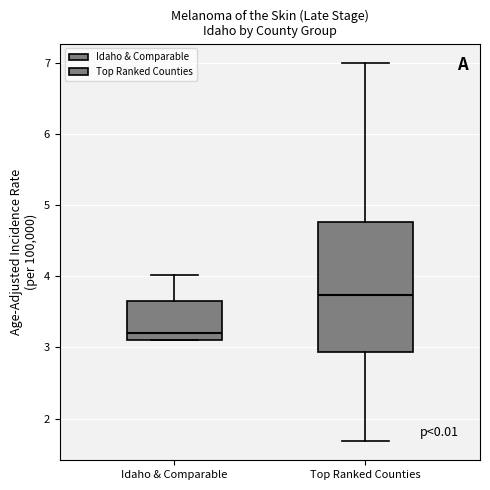

Reading left to right, read every box against the y-axis: the position of its median line, the range the box covers, and the ends of its whiskers. The values are not printed on the chart, so give them approximately, as read against the axis.

Idaho & Comparable: median 3.2, box 3.1 to 3.7, whiskers 3.1 to 4.0
Top Ranked Counties: median 3.7, box 2.9 to 4.8, whiskers 1.7 to 7.0